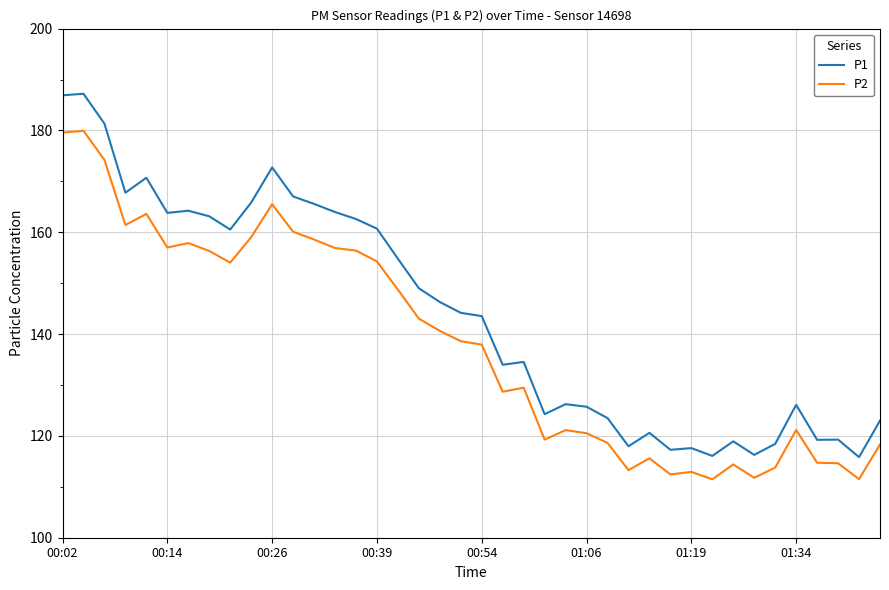

Which series has the widest spread of values?

P1